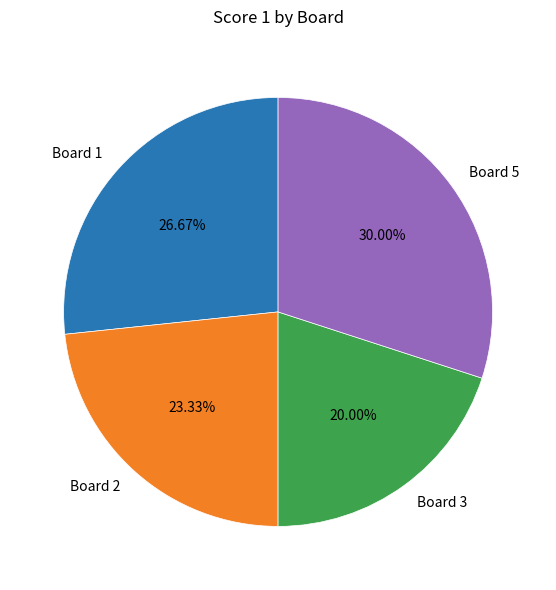

What percentage is NOT represented by Board 3?

80.0%